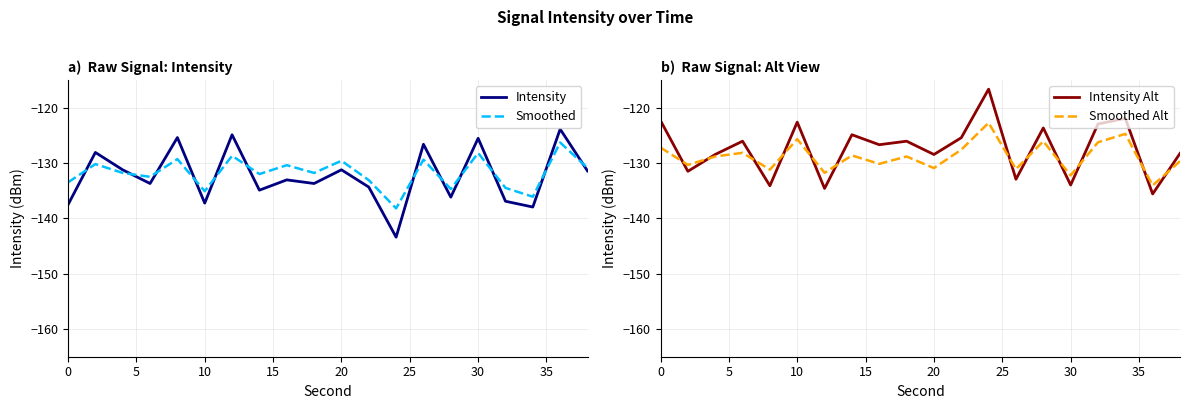

How many intersections are there between Smoothed Alt and Smoothed?

14